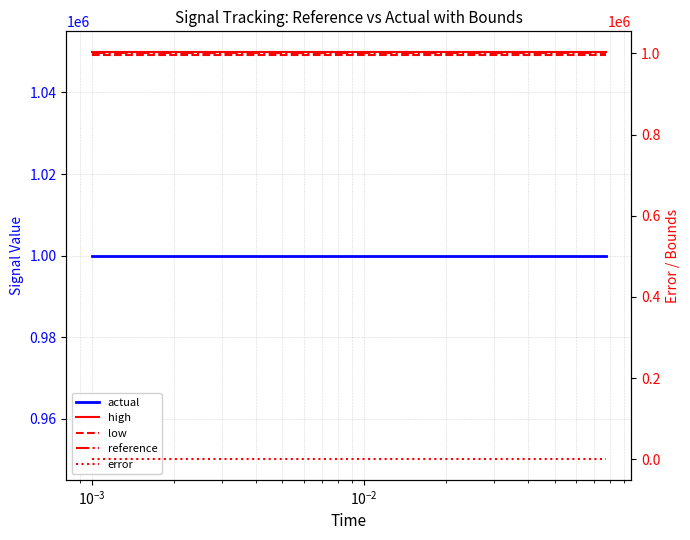

Does the chart have visible grid lines?

Yes